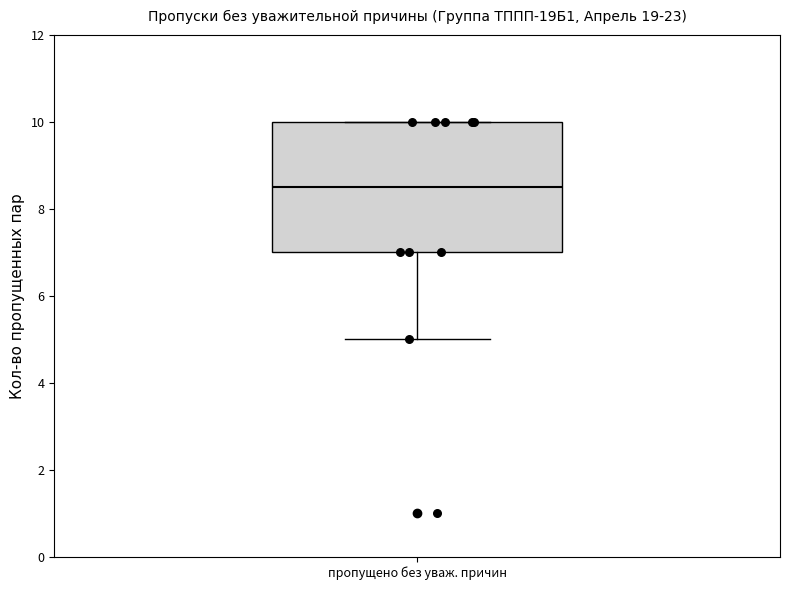

Where is the upper edge of the box for пропущено без уваж. причин on the y-axis? The values are not printed on the chart, so give them approximately, as read against the axis.

10.0